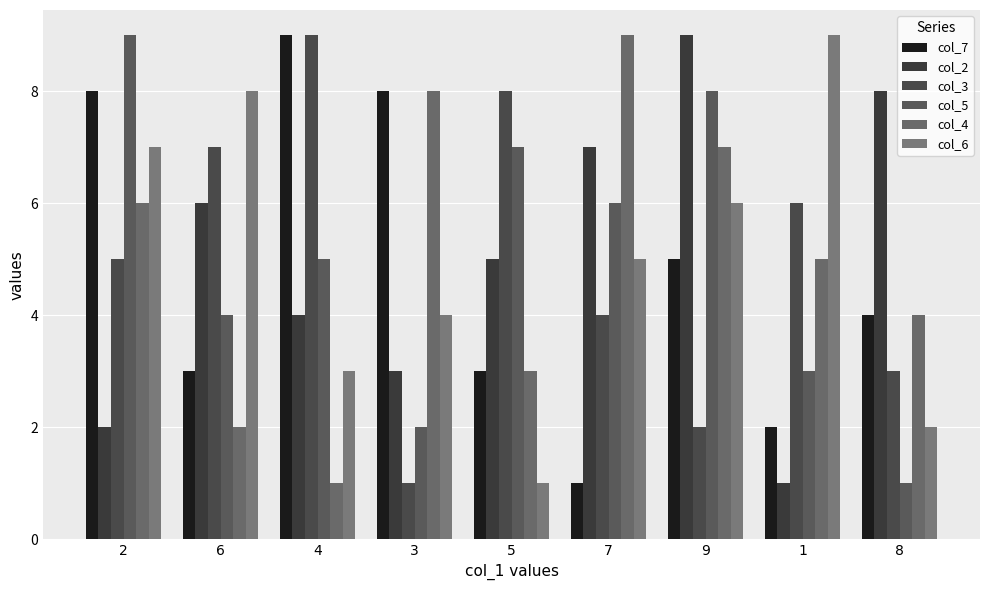

Is it true that col_4 equals 5 at 1?

True